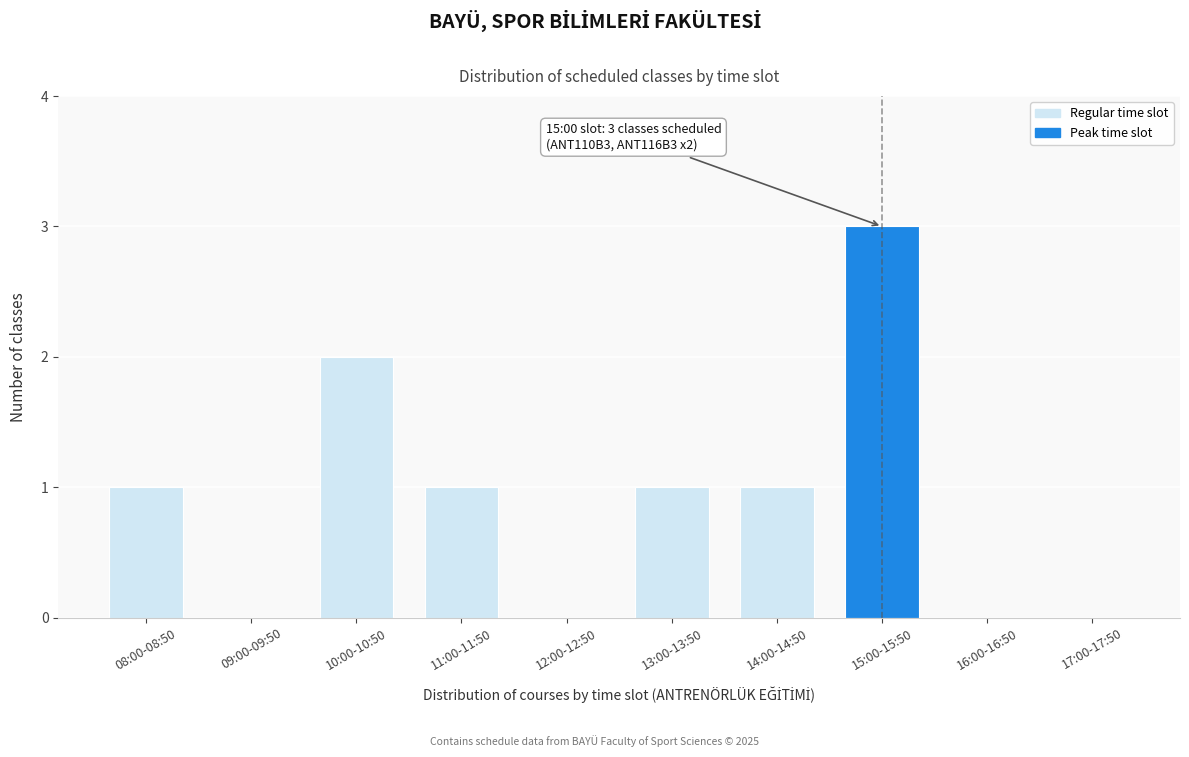

Reading left to right, transcribe all the data shown in this chart.

08:00-08:50=1	09:00-09:50=0	10:00-10:50=2	11:00-11:50=1	12:00-12:50=0	13:00-13:50=1	14:00-14:50=1	15:00-15:50=3	16:00-16:50=0	17:00-17:50=0